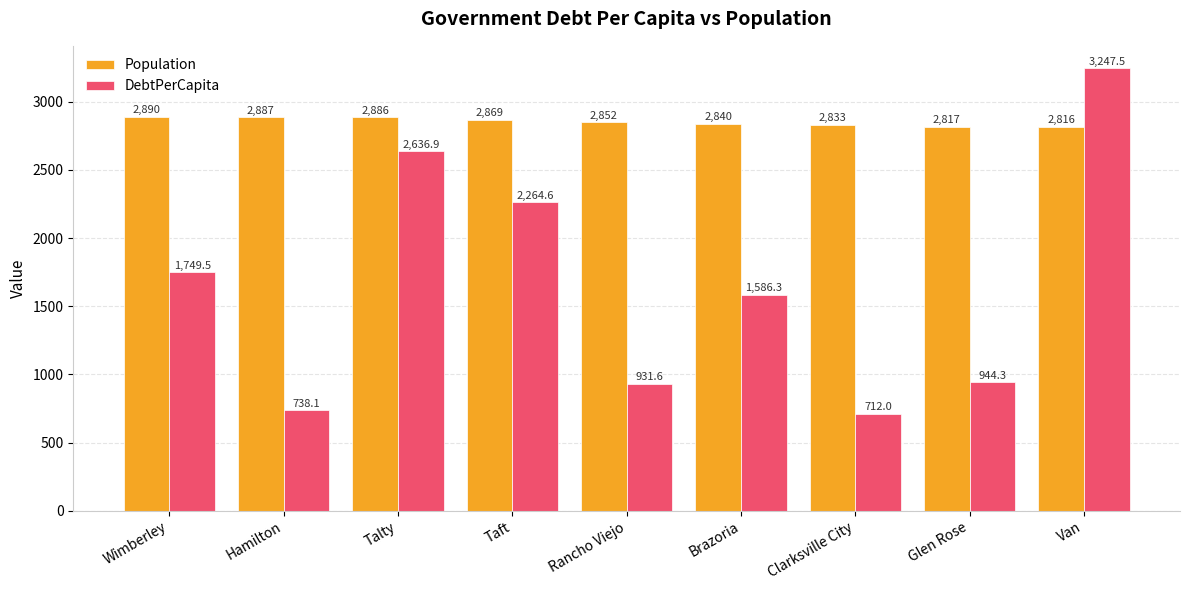

List the labels in order of DebtPerCapita value, smallest first.

Clarksville City, Hamilton, Rancho Viejo, Glen Rose, Brazoria, Wimberley, Taft, Talty, Van